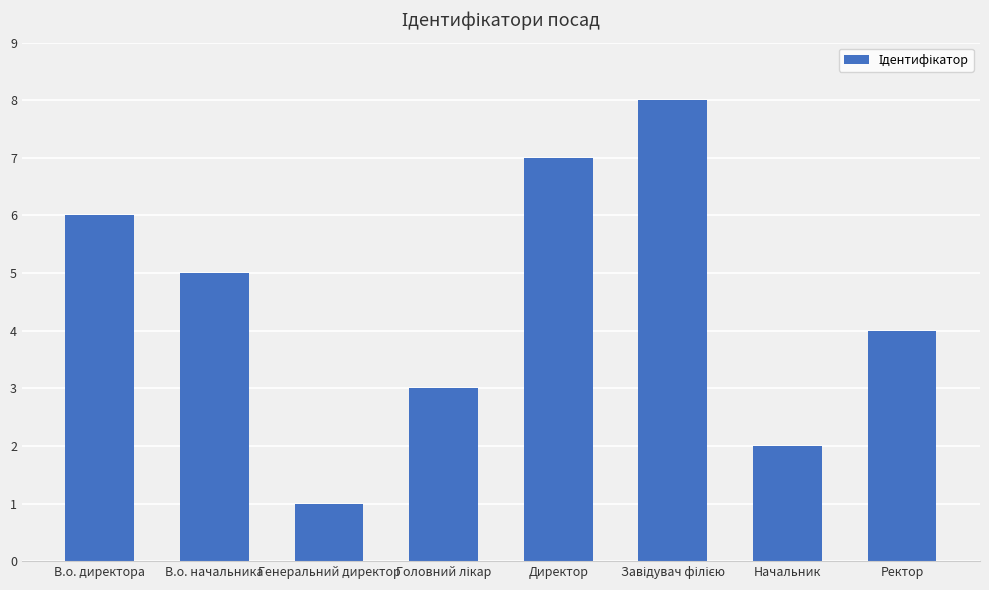

The value at Генеральний директор is 2. True or false?

False